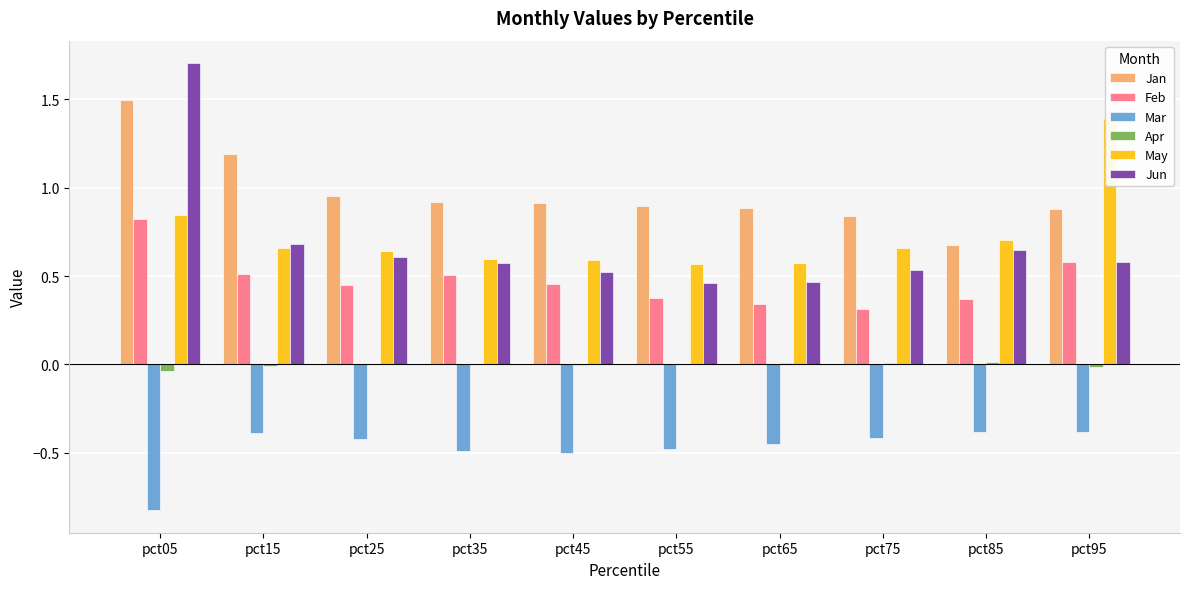

Rank the categories by Jan value from lowest to highest.

pct85, pct75, pct95, pct65, pct55, pct45, pct35, pct25, pct15, pct05